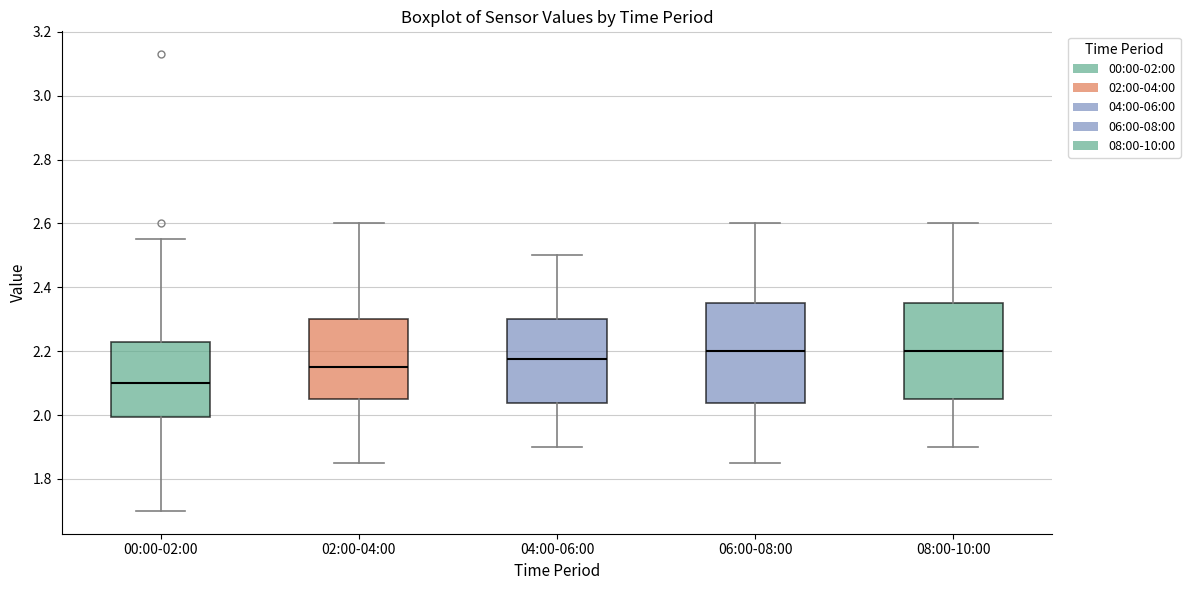

Reading left to right, transcribe this box plot: for each box, give where its median line is, the range the box spans, and where its two whiskers end, as read against the y-axis. The values are not printed on the chart, so give them approximately, as read against the axis.

00:00-02:00: median 2.10, box 2.00 to 2.22, whiskers 1.70 to 2.56
02:00-04:00: median 2.16, box 2.06 to 2.30, whiskers 1.86 to 2.60
04:00-06:00: median 2.18, box 2.04 to 2.30, whiskers 1.90 to 2.50
06:00-08:00: median 2.20, box 2.04 to 2.36, whiskers 1.86 to 2.60
08:00-10:00: median 2.20, box 2.06 to 2.36, whiskers 1.90 to 2.60